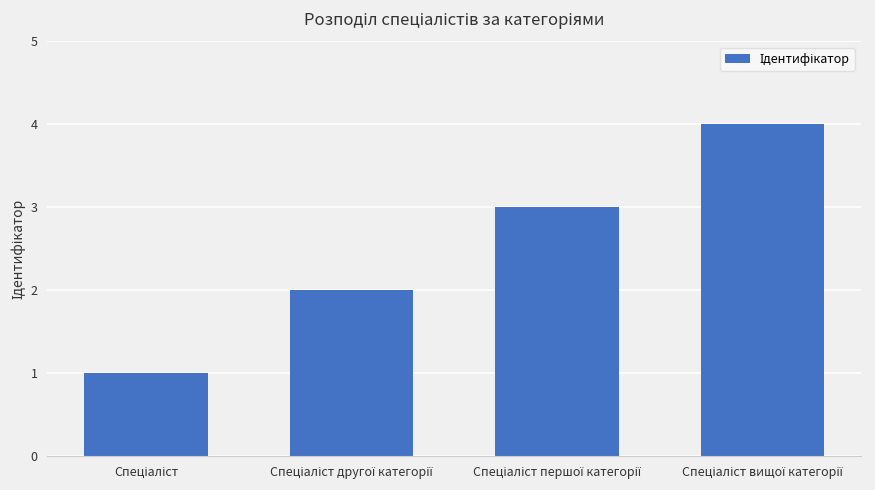

What is the maximum value shown in the chart?

4